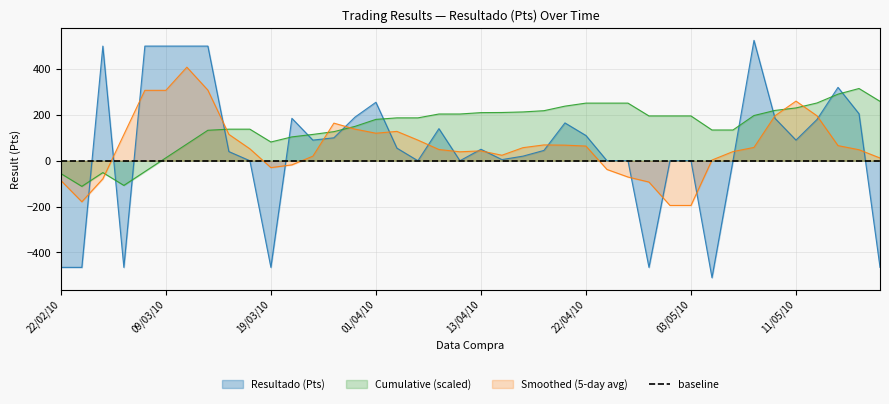

What is the difference between the second highest and minimum values?

1010